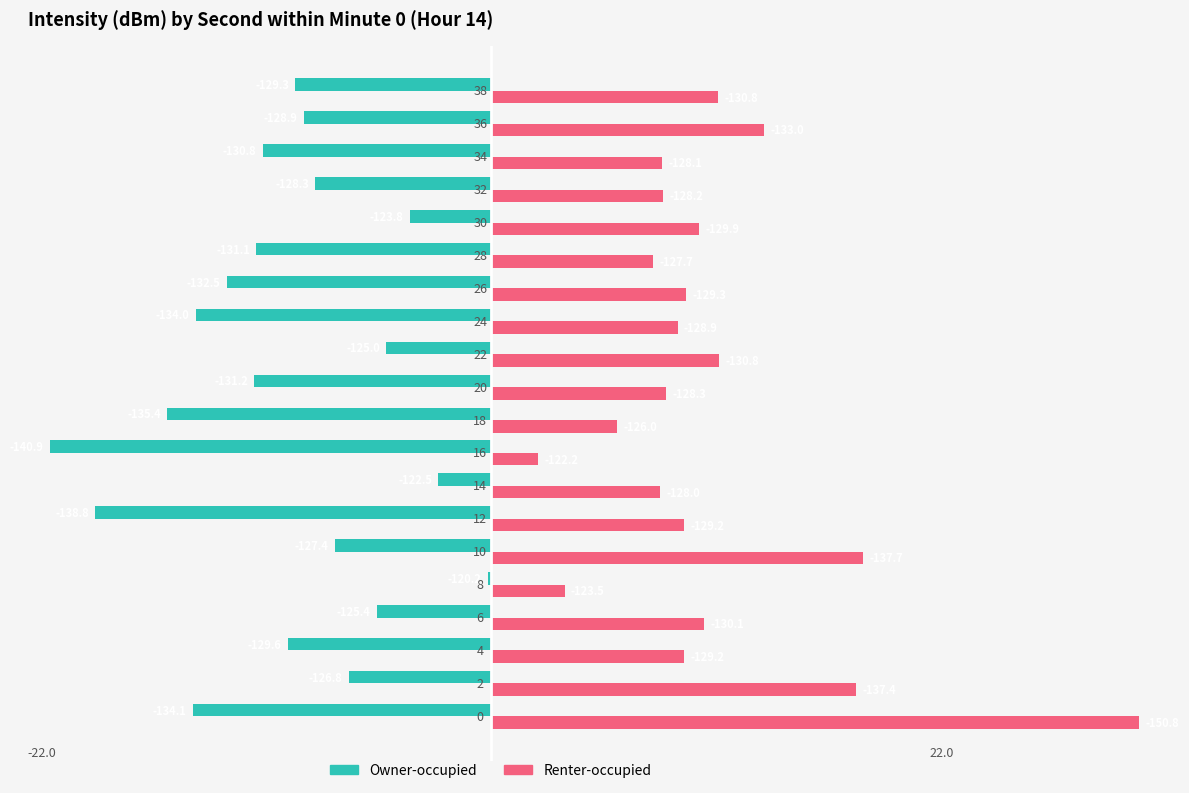

What is the minimum value for Owner-occupied?

-20.9